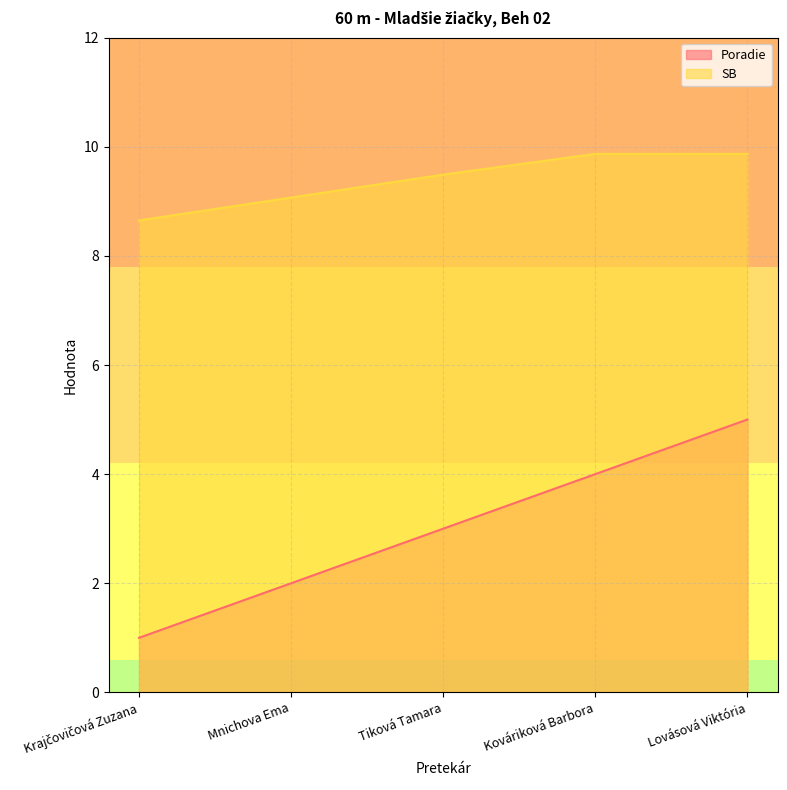

True or false: SB has more than 0 interior local peaks.

False